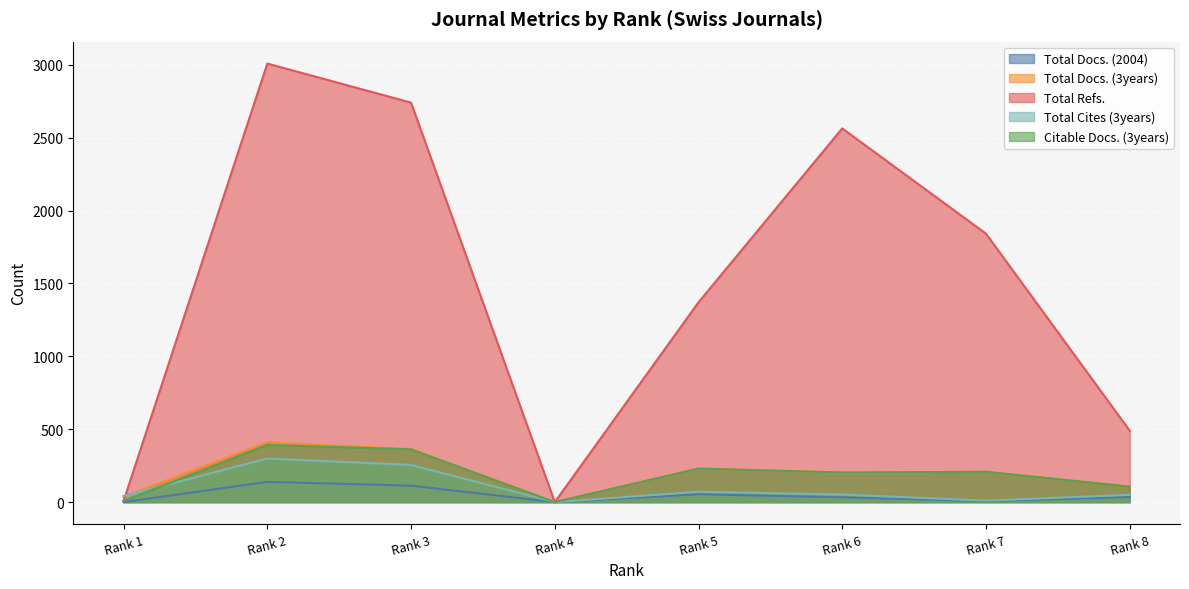

How many positive values does the Total Refs. series have?

7